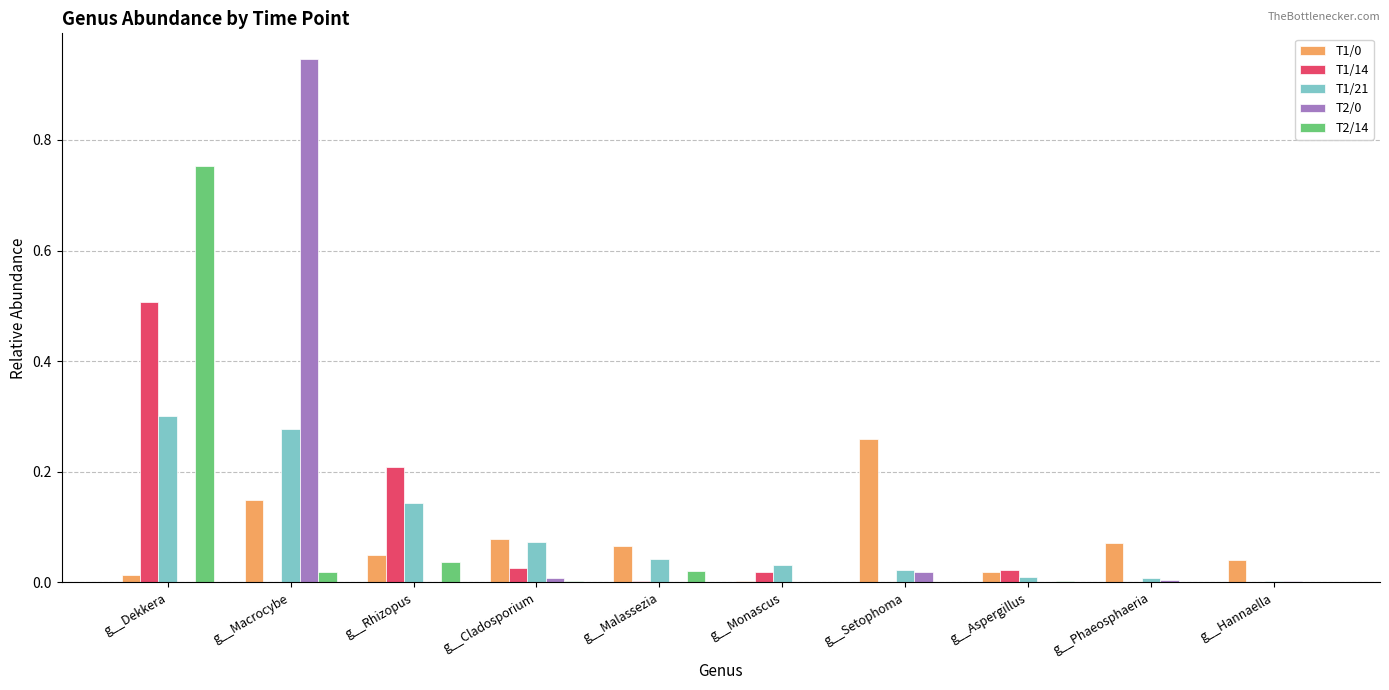

The value of T1/14 at g__Aspergillus is 0.0. True or false?

True